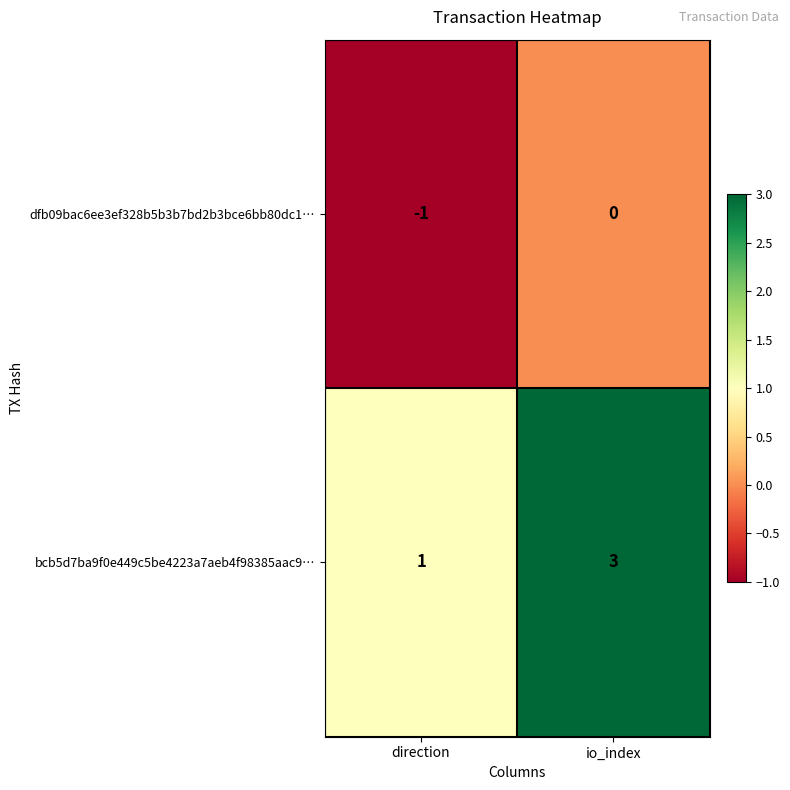

Which series has the widest spread of values?

bcb5d7ba9f0e449c5be4223a7aeb4f98385aac9…